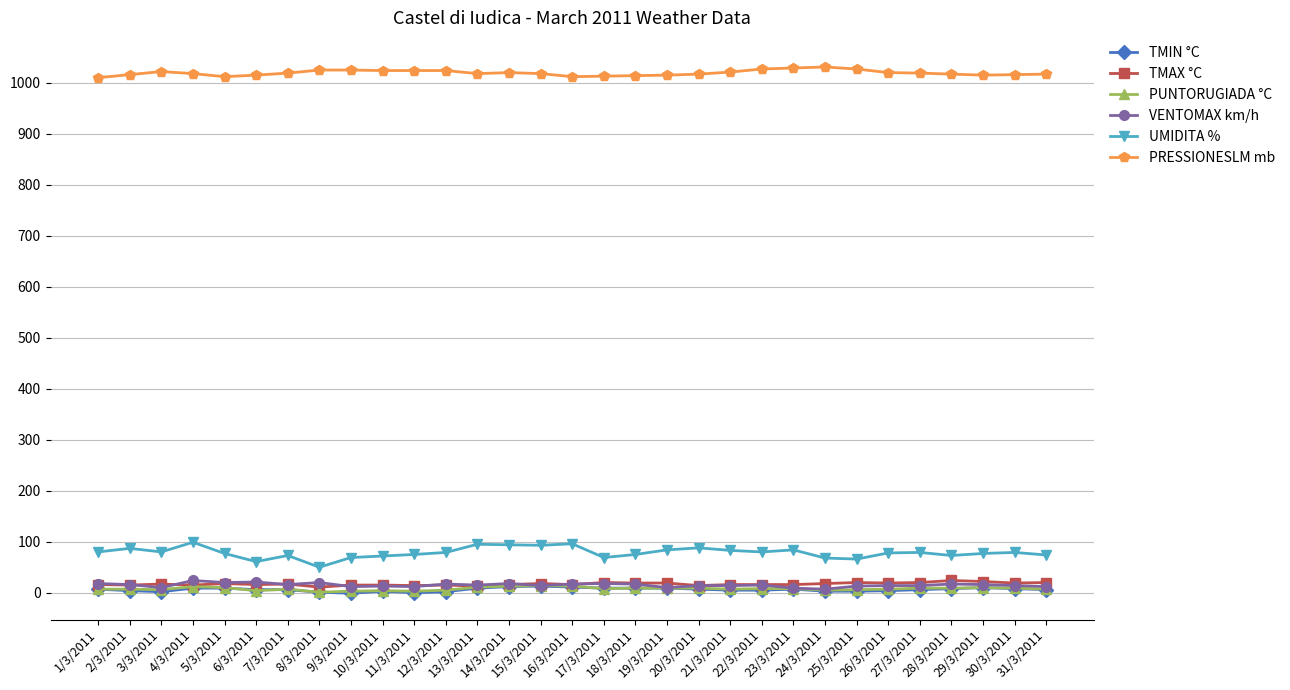

How many series are shown in this chart?

6